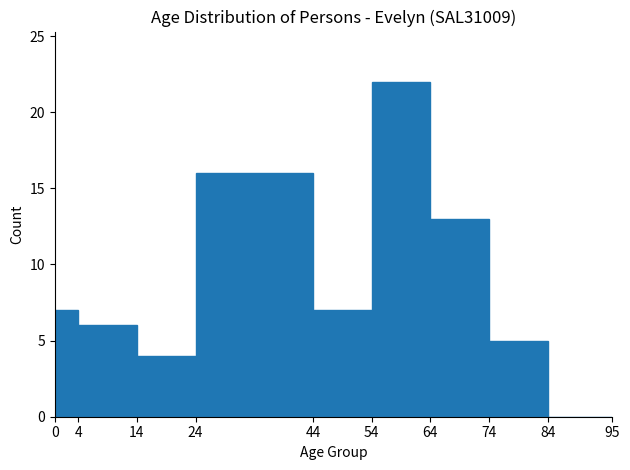

How tall is the bar that spans 64 to 74 on the x-axis? The values are not printed on the chart, so give them approximately, as read against the axis.

13